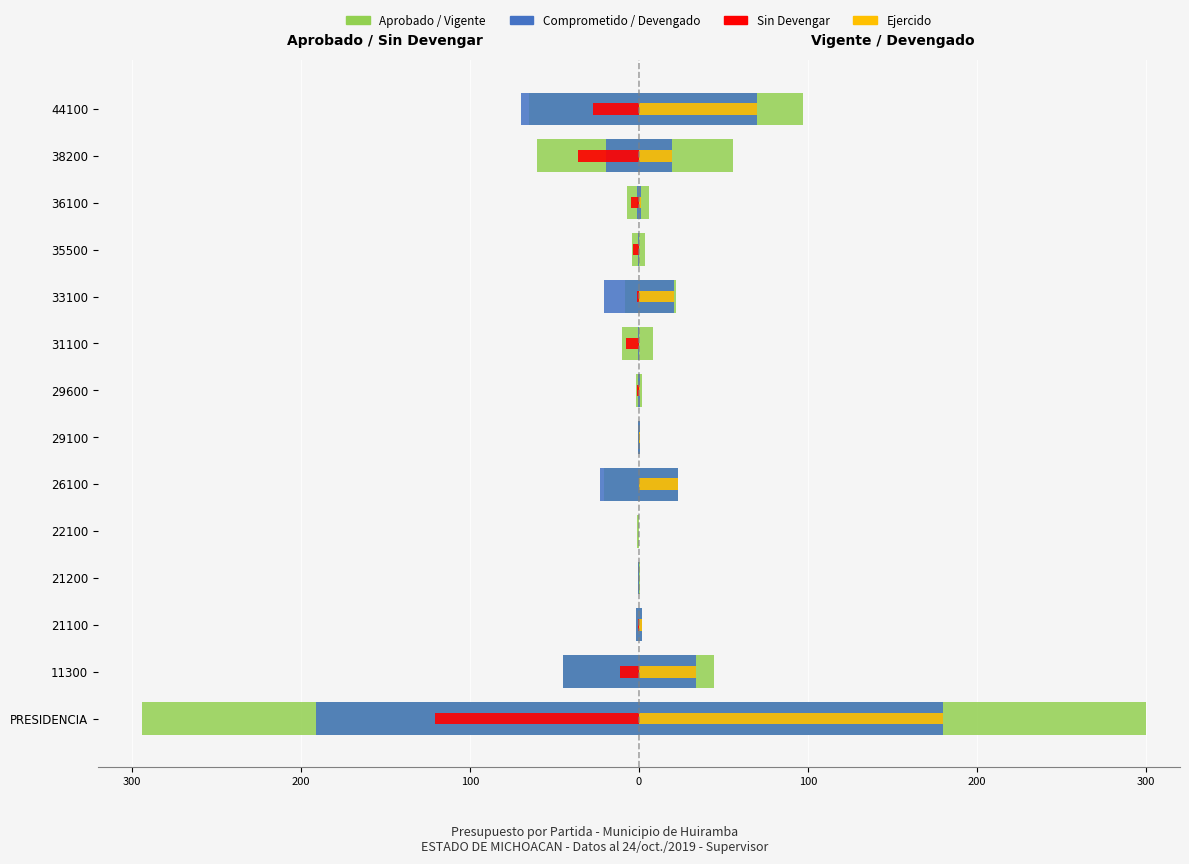

What are all the series names shown in the legend?

Aprobado, Comprometido, Sin Devengar, Ejercido